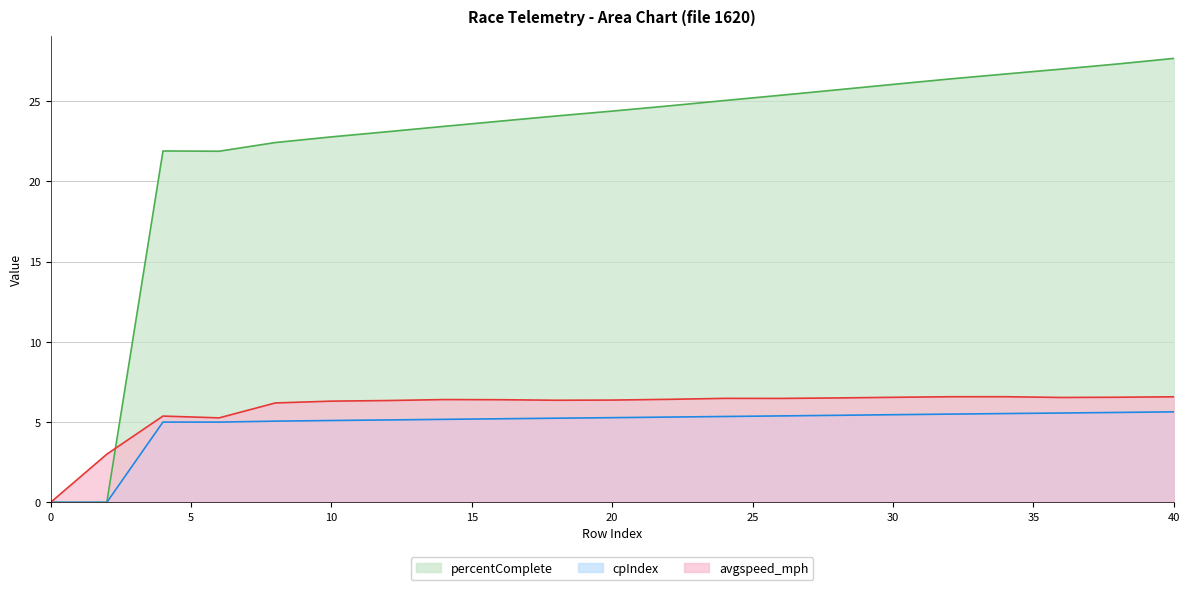

After their last crossing, which series has the higher values: percentComplete or avgspeed_mph?

percentComplete